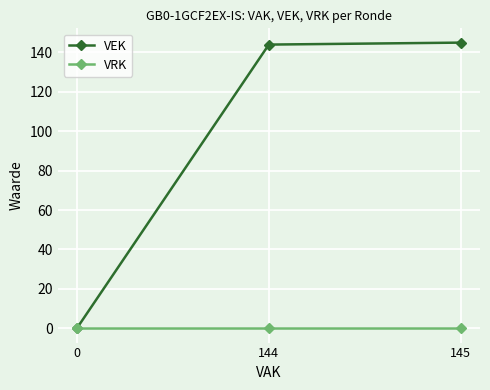

Reading left to right, list all the values displayed in this chart.

VEK: 0=0	144=144	145=145
VRK: 0=0	144=0	145=0